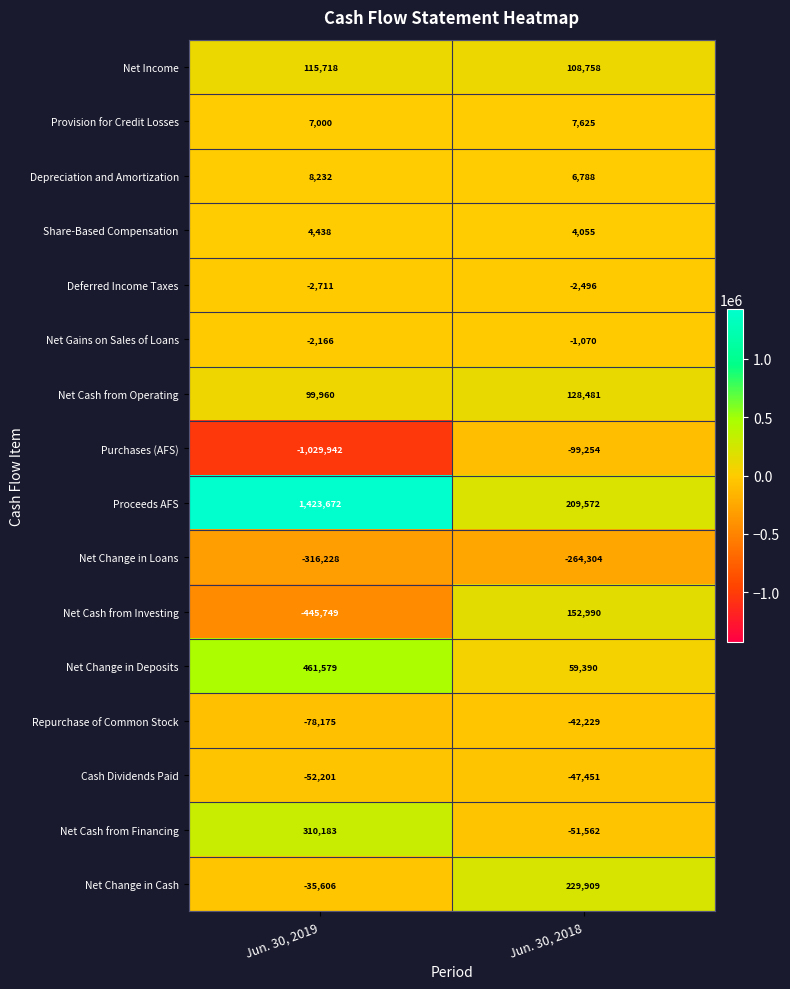

What is the difference between the highest and lowest values at Jun. 30, 2018?

494213